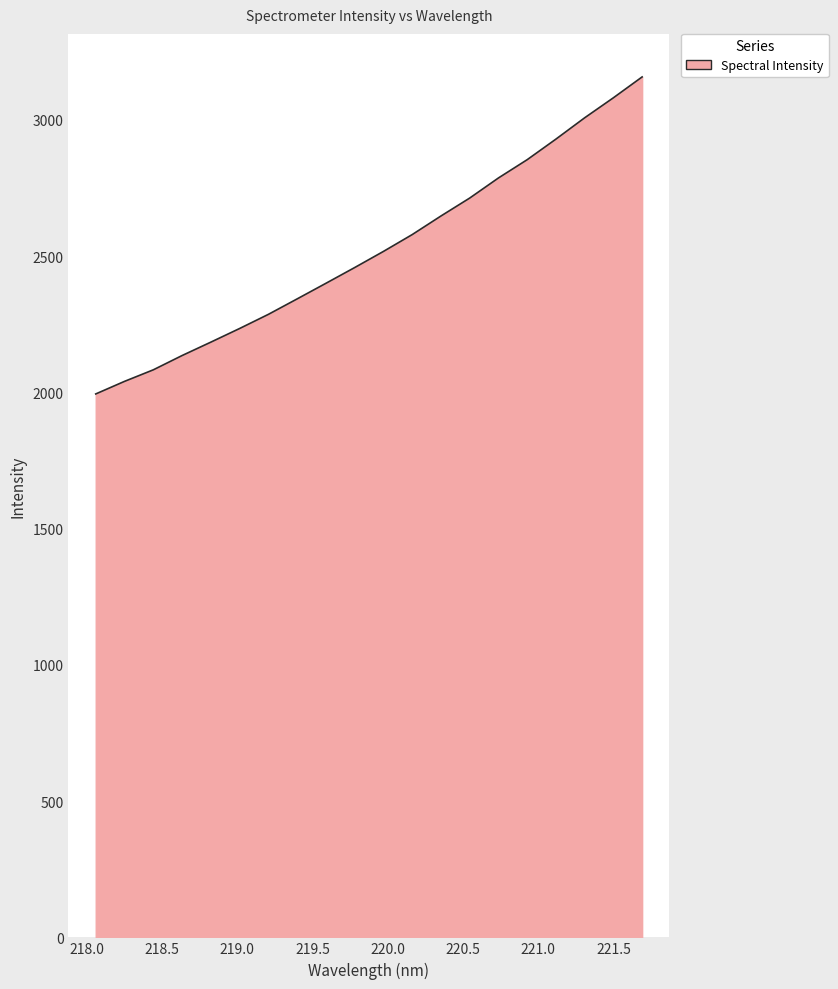

What is the maximum value shown in the chart?

3157.2